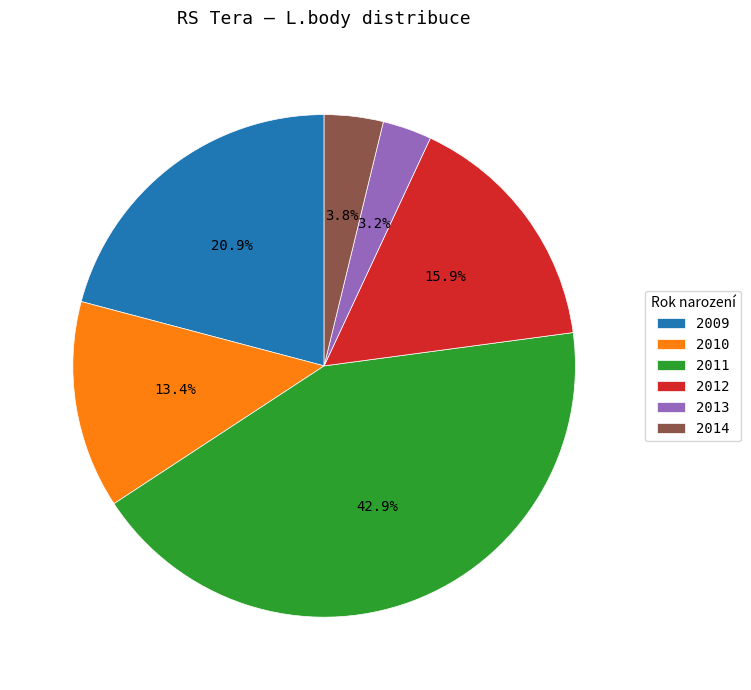

Which slice is the smallest?

2013